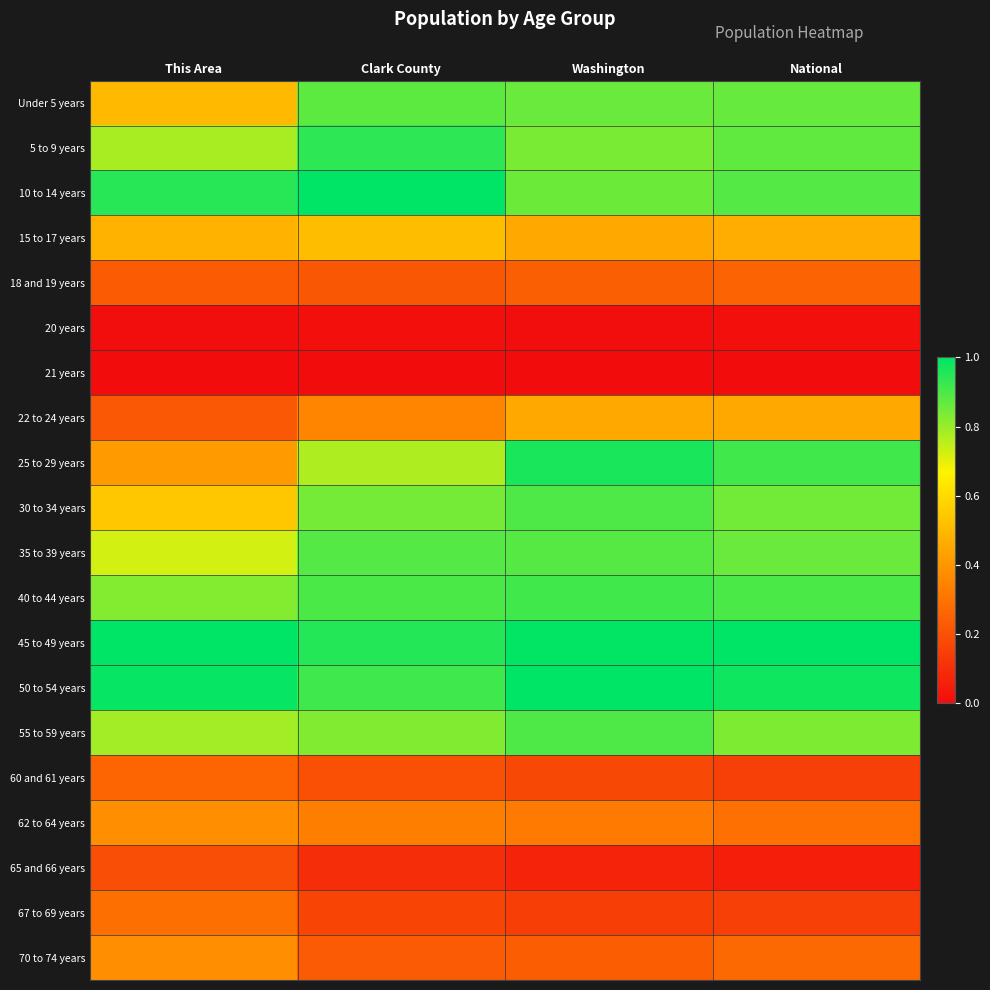

At which category is the sum across all series the highest?

Washington